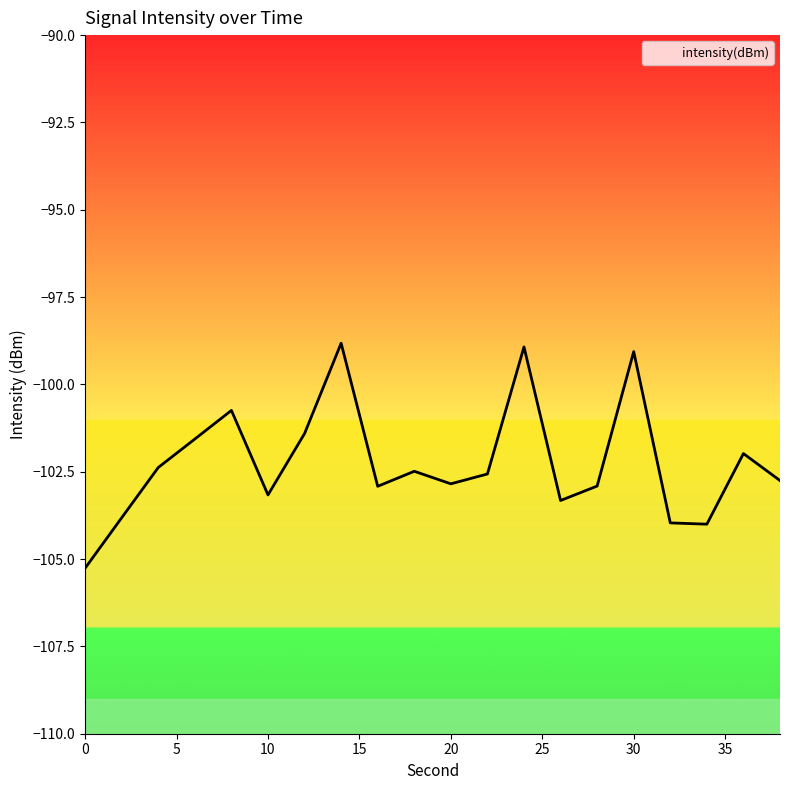

Which category has the highest value across all series?

14